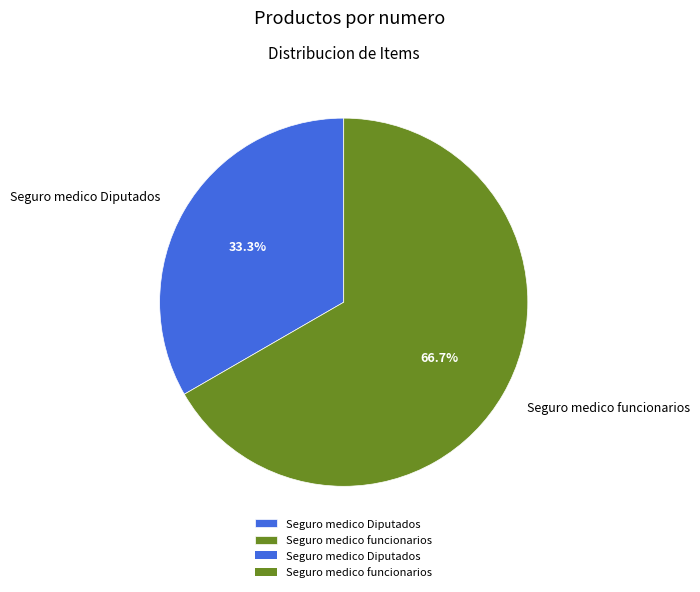

Is Seguro medico funcionarios the majority of the pie?

Yes